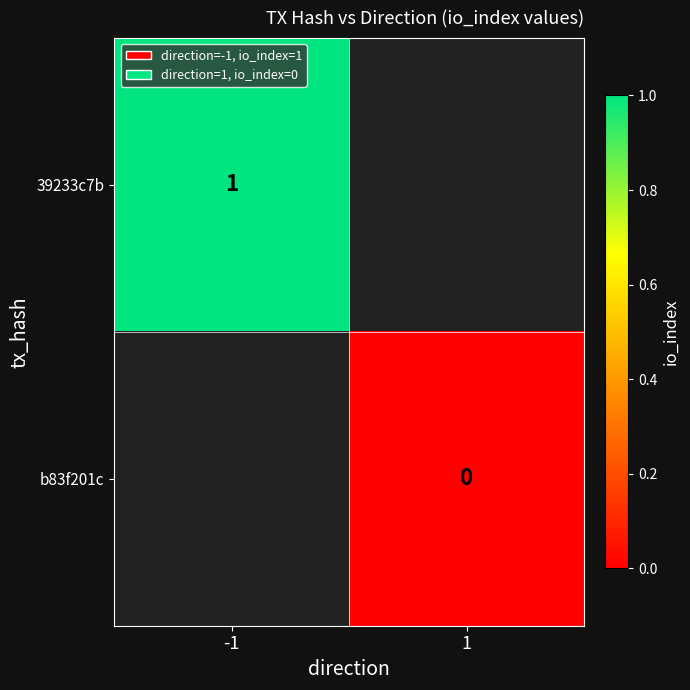

True or false: 39233c7b has a value of 1 at -1.

True